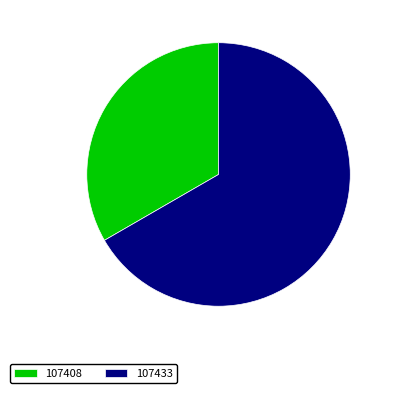

Does 107433 represent more than half of the total?

Yes